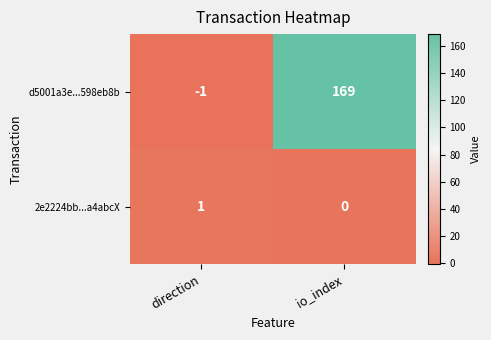

What is the average value of the d5001a3e...598eb8b series?

84